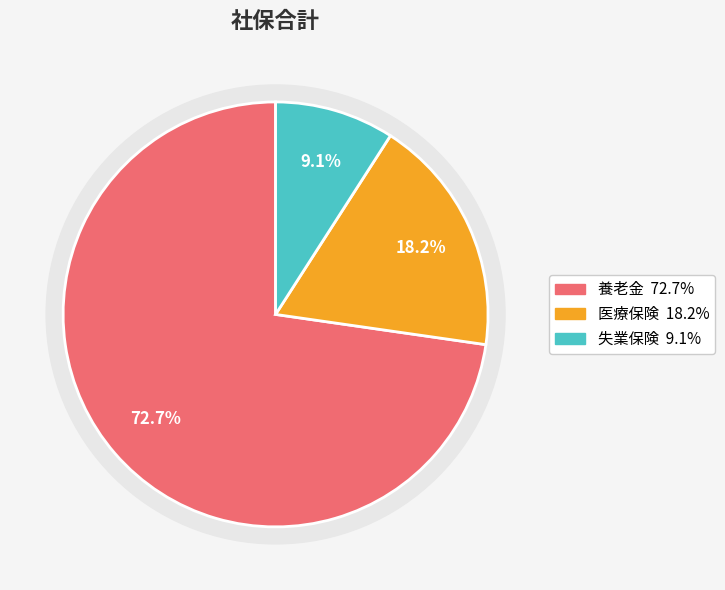

Which slice is the smallest?

失業保険